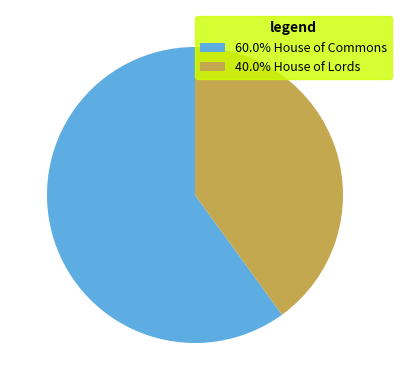

Is there any slice that represents more than half of the pie?

Yes